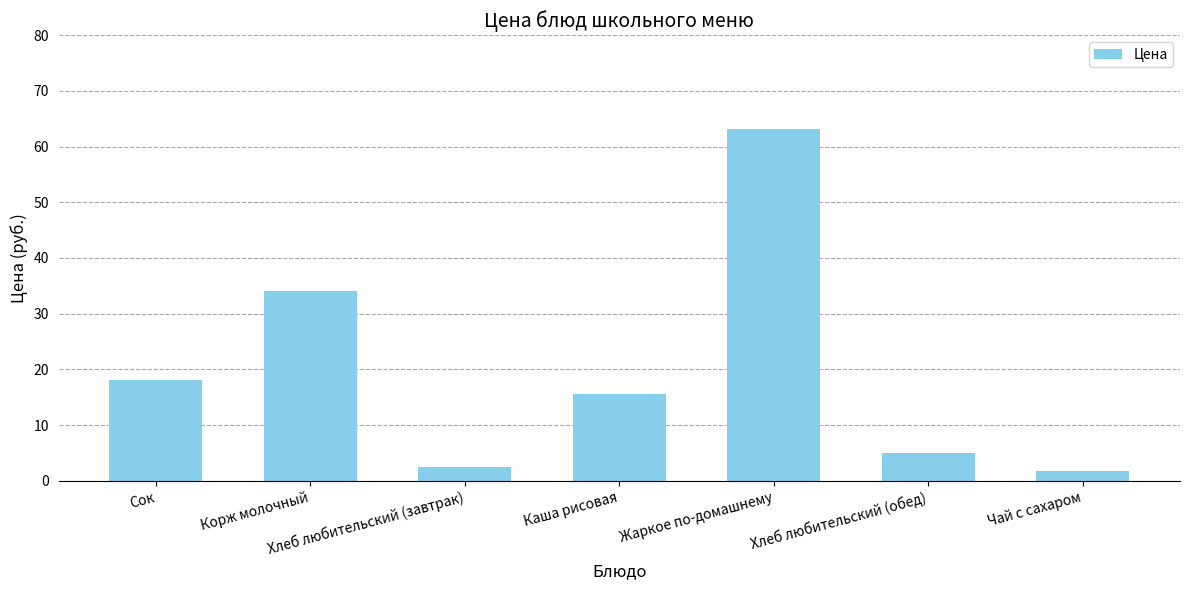

Rank the categories by value from lowest to highest.

Чай с сахаром, Хлеб любительский (завтрак), Хлеб любительский (обед), Каша рисовая, Сок, Корж молочный, Жаркое по-домашнему